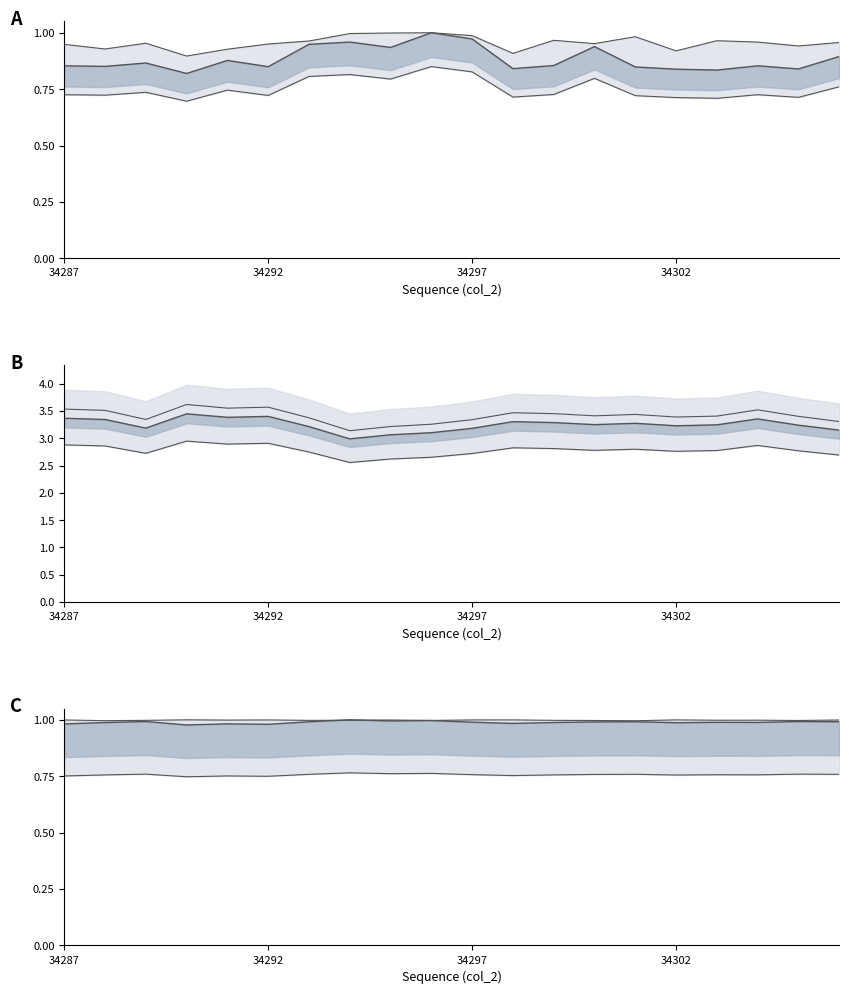

At which label does col_516 reach its minimum?

34301